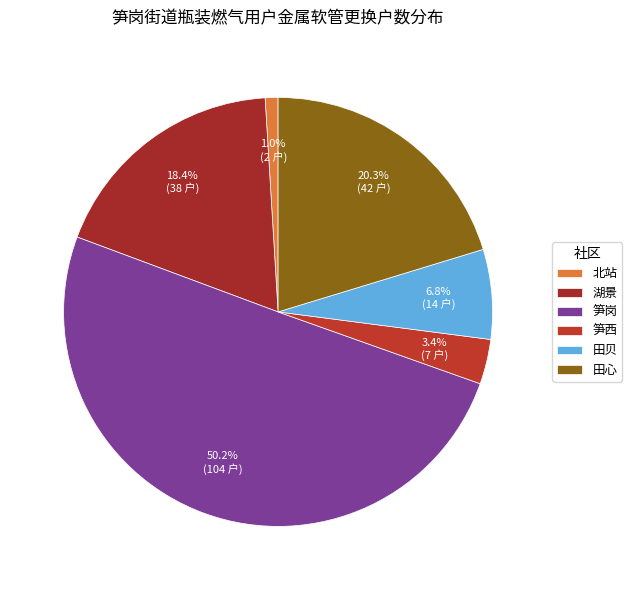

What is the largest slice in the pie chart?

笋岗